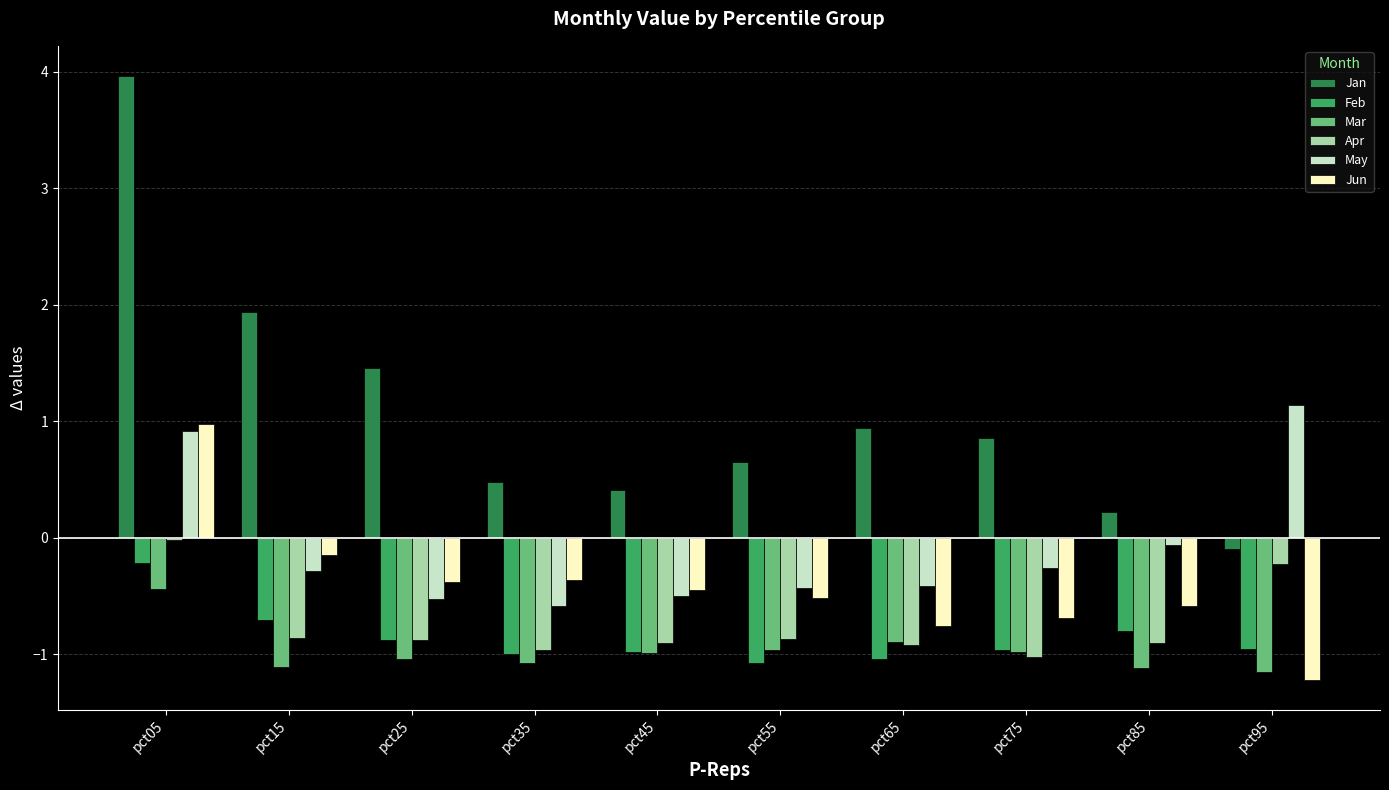

At how many categories does at least one series exceed 0?

10